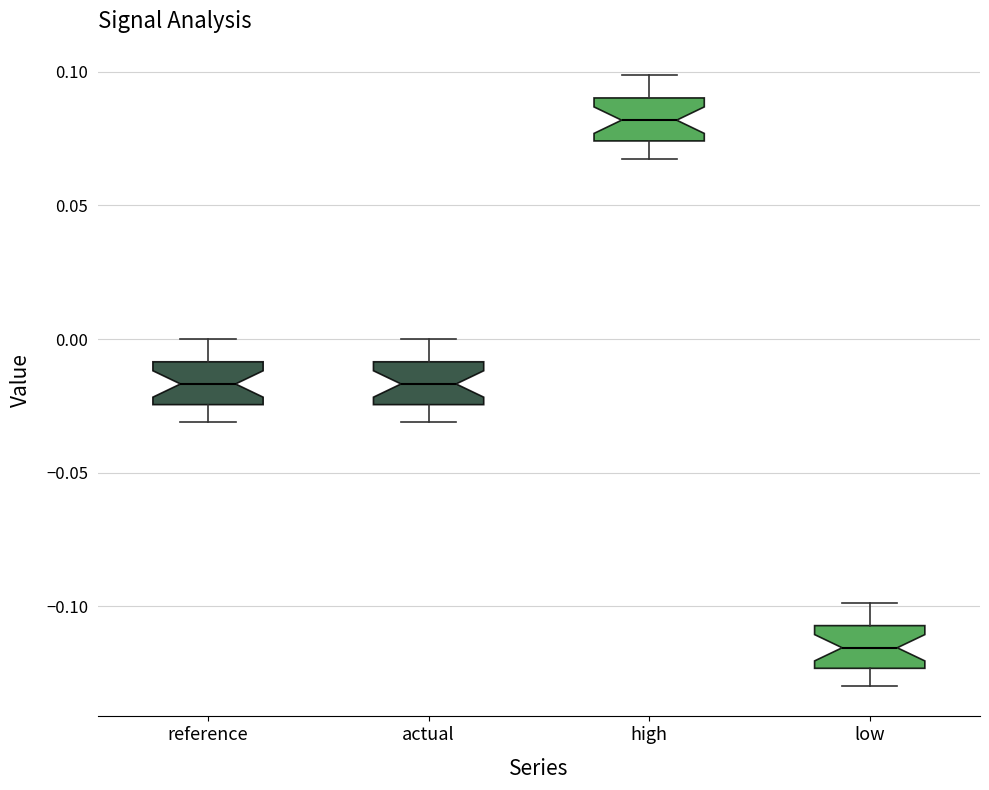

Which box has the lowest median line?

low